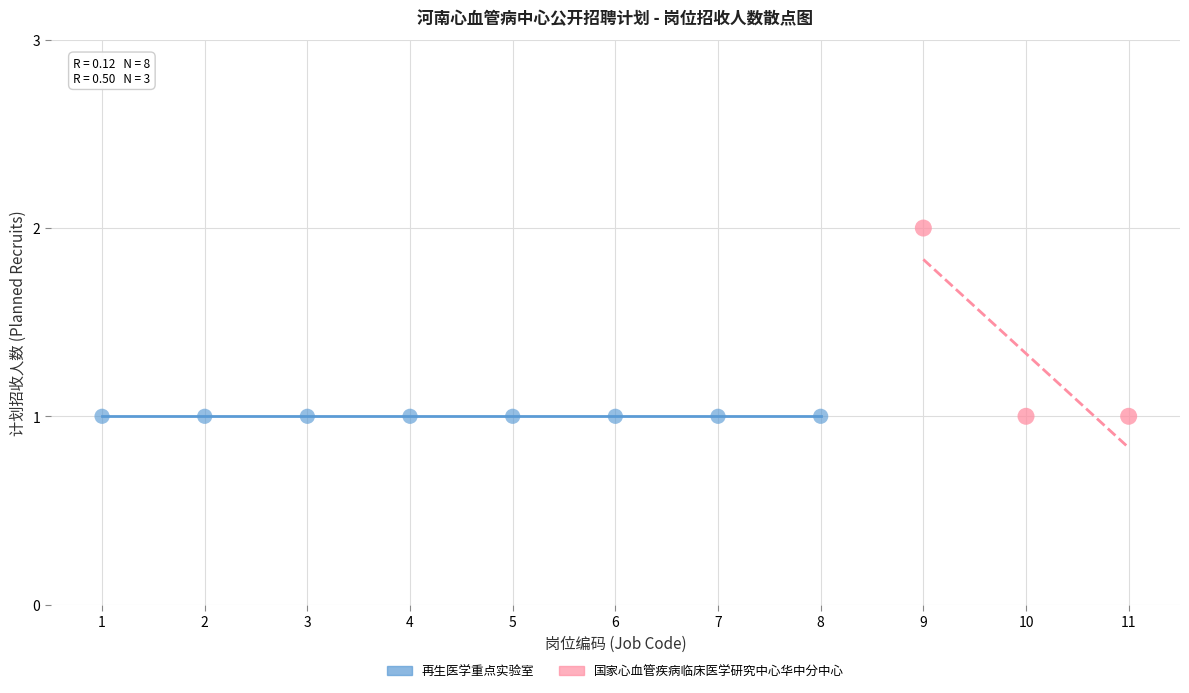

Which series contains the highest Y value?

国家心血管疾病临床医学研究中心华中分中心